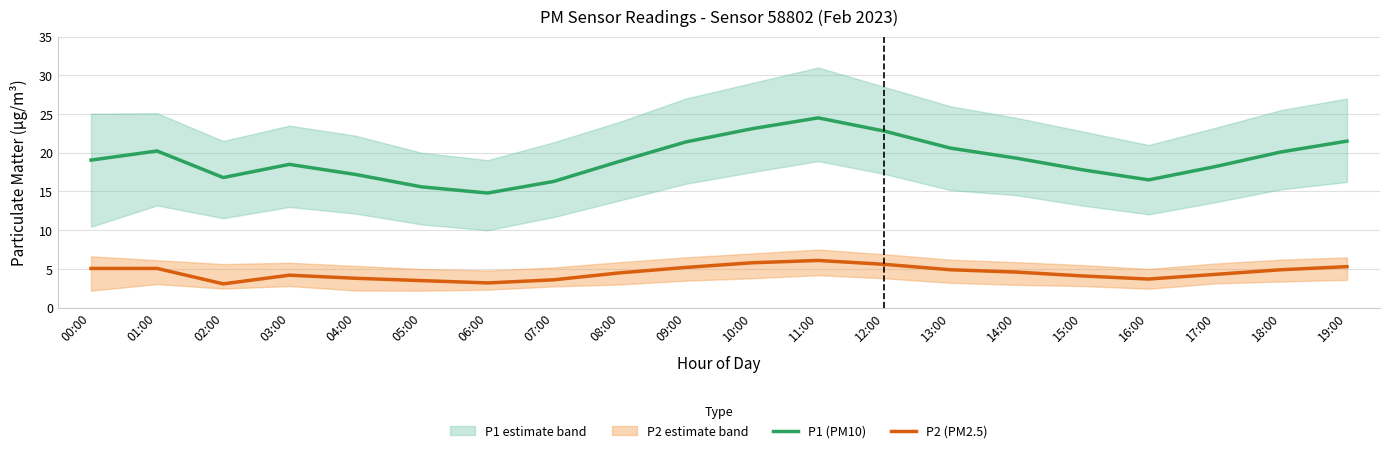

Is this an area chart (filled region under the line)?

No